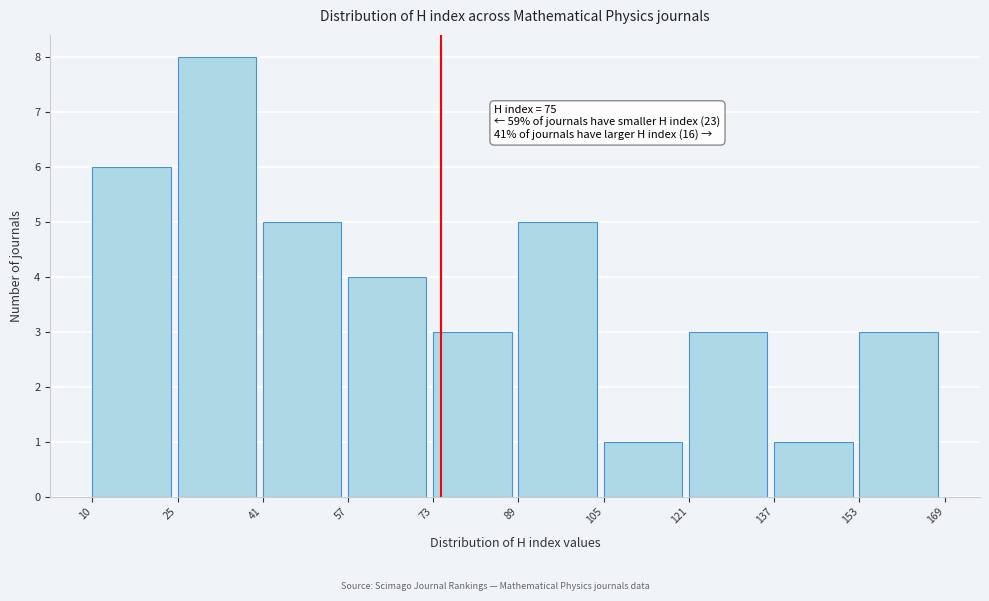

Over which range of the x-axis is the bar tallest?

25 to 41